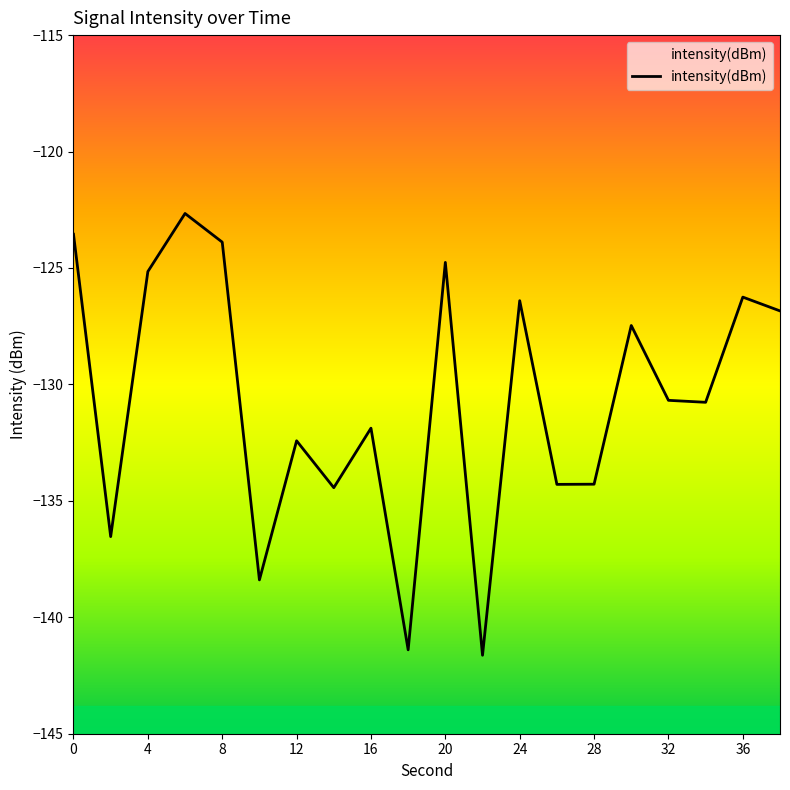

True or false: the data shows -180.3 at 28.

False